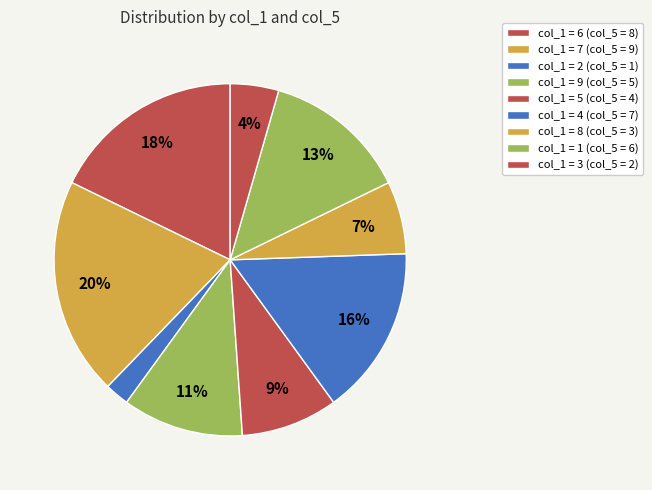

Does any single category account for the majority?

No